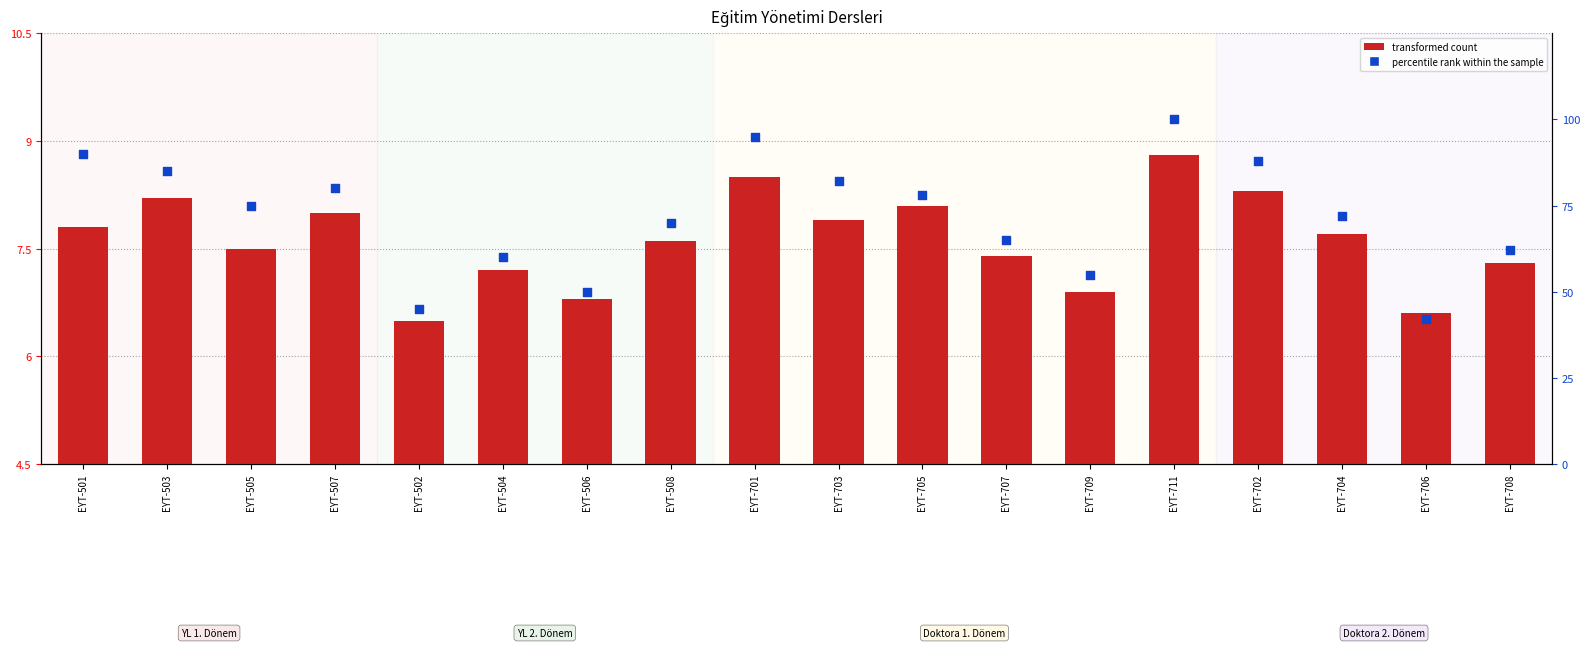

Which series reaches the minimum Y coordinate?

transformed count